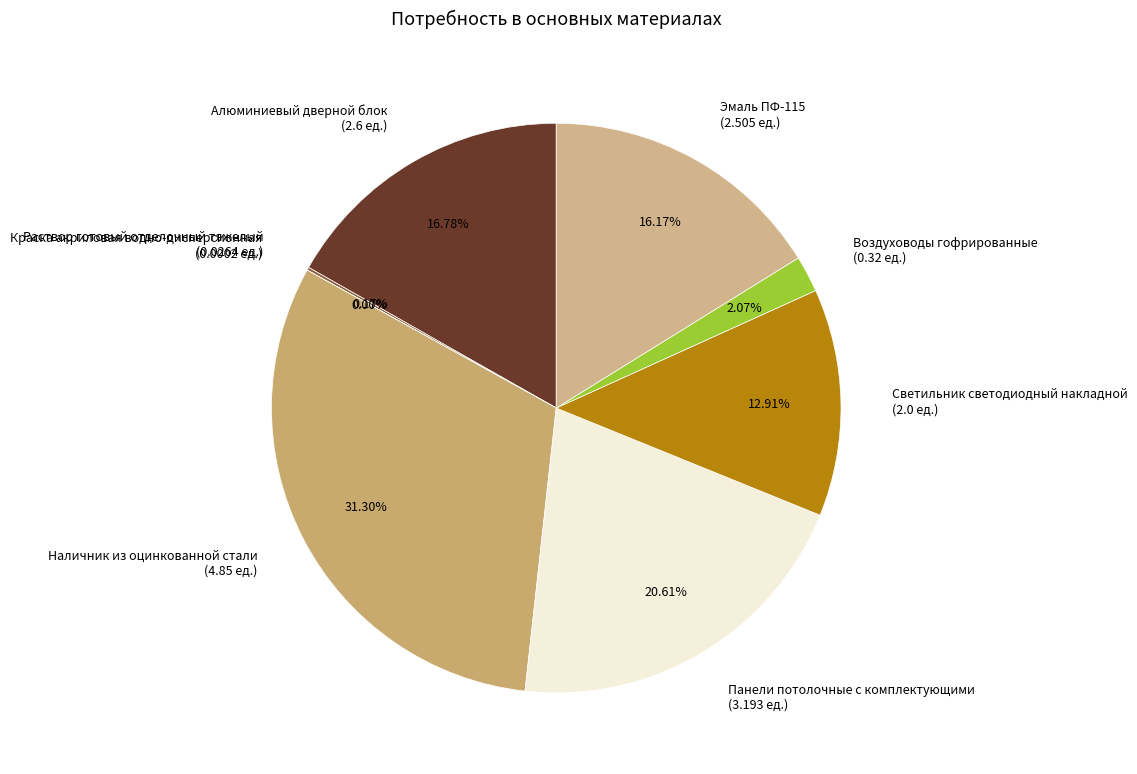

Which slice is the largest?

Наличник из оцинкованной стали